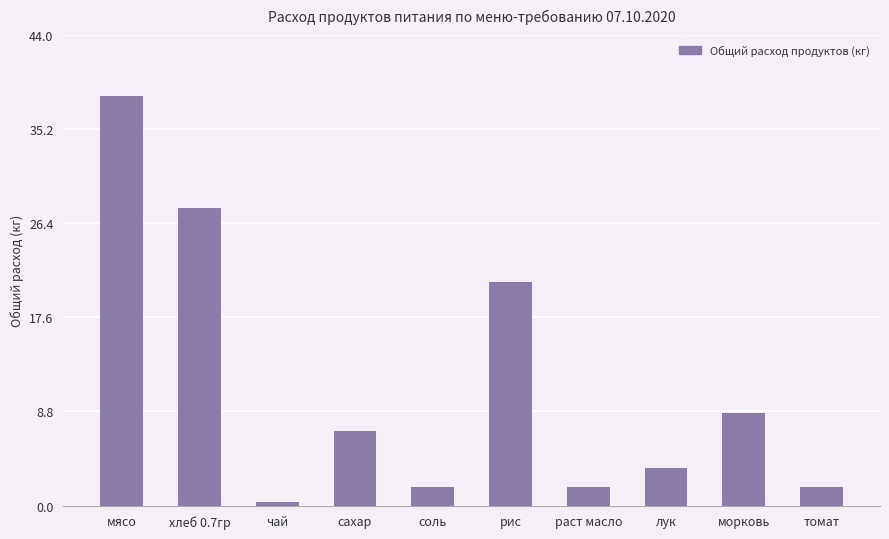

What is the sum of the values at томат and мясо?

40.0